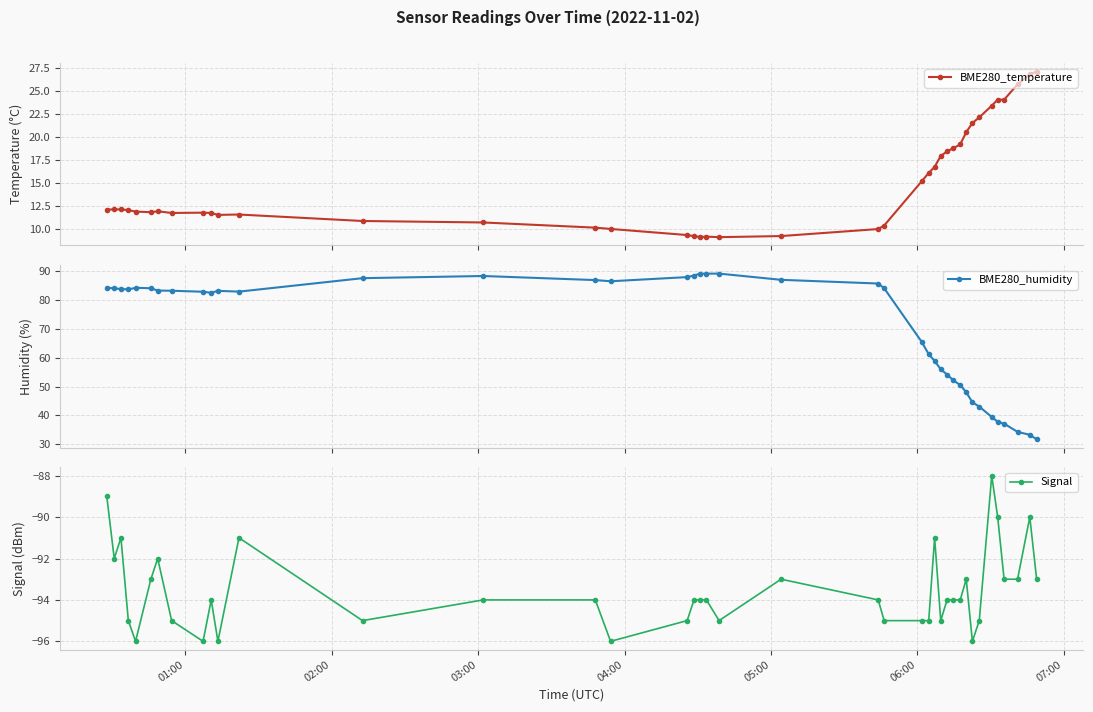

True or false: Signal has more than 2 interior local peaks.

True